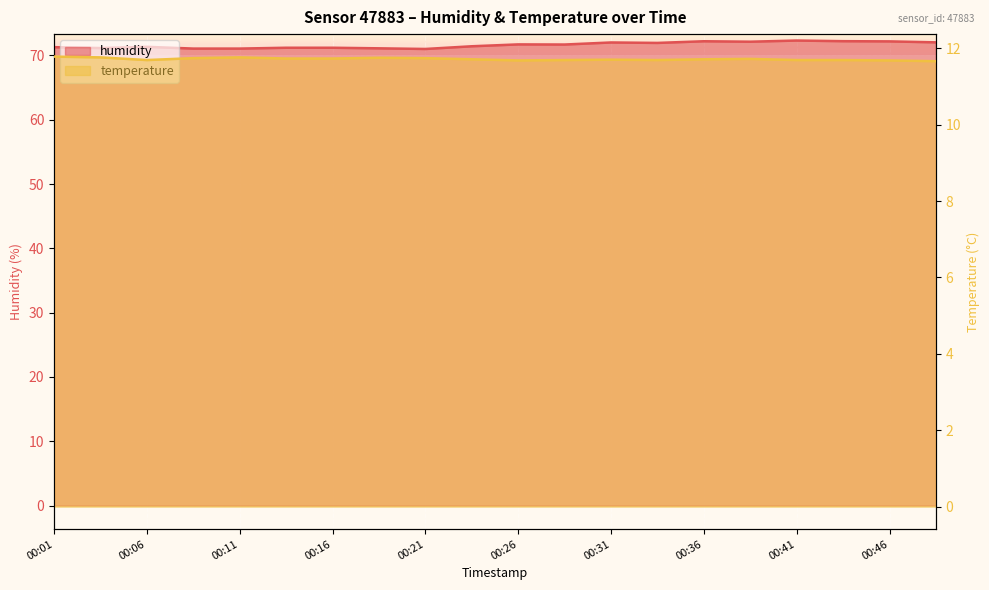

Is it true that temperature equals 11.7 at 00:38?

True